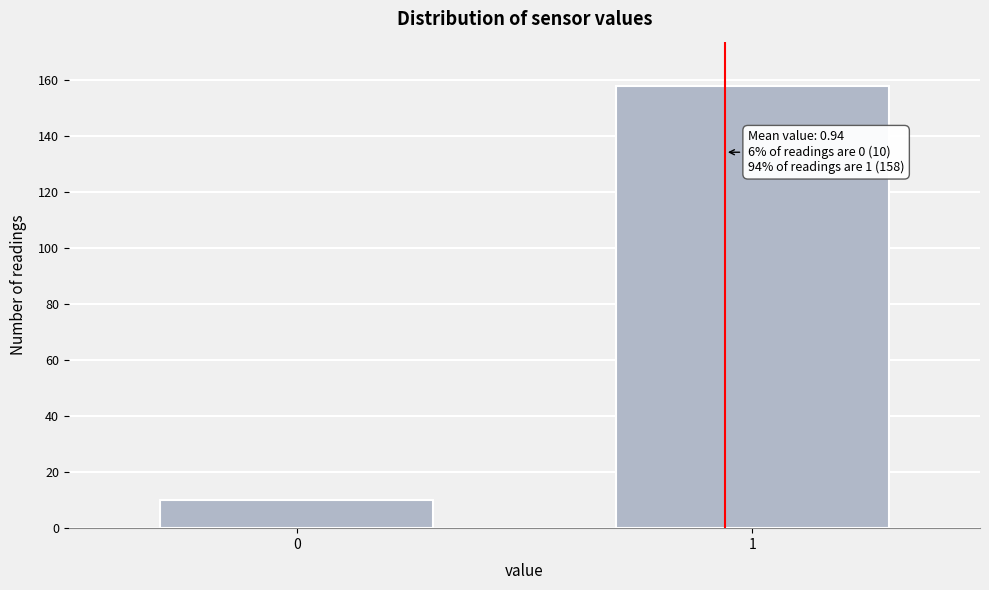

Reading right to left, list all the values displayed in this chart.

158	10